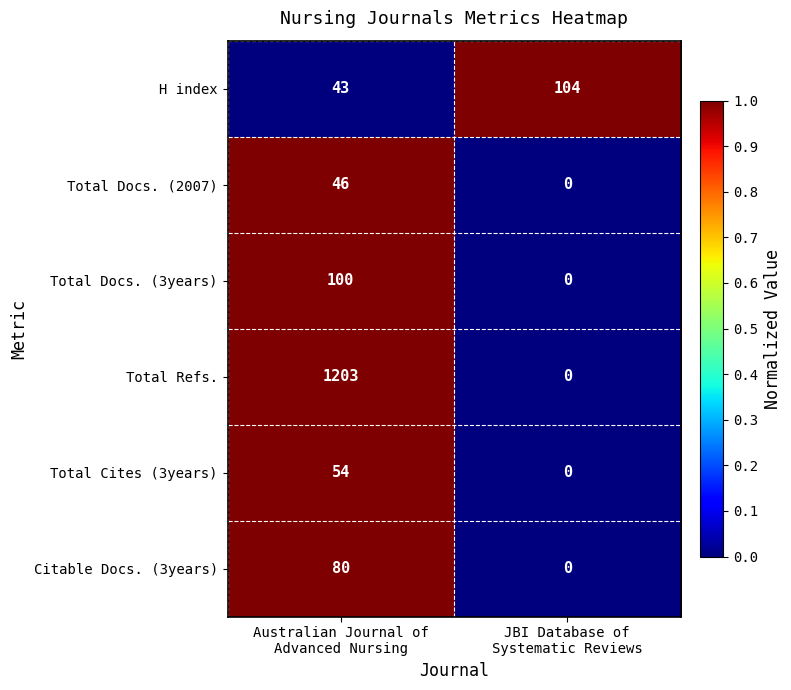

How many data points does each series have?

2